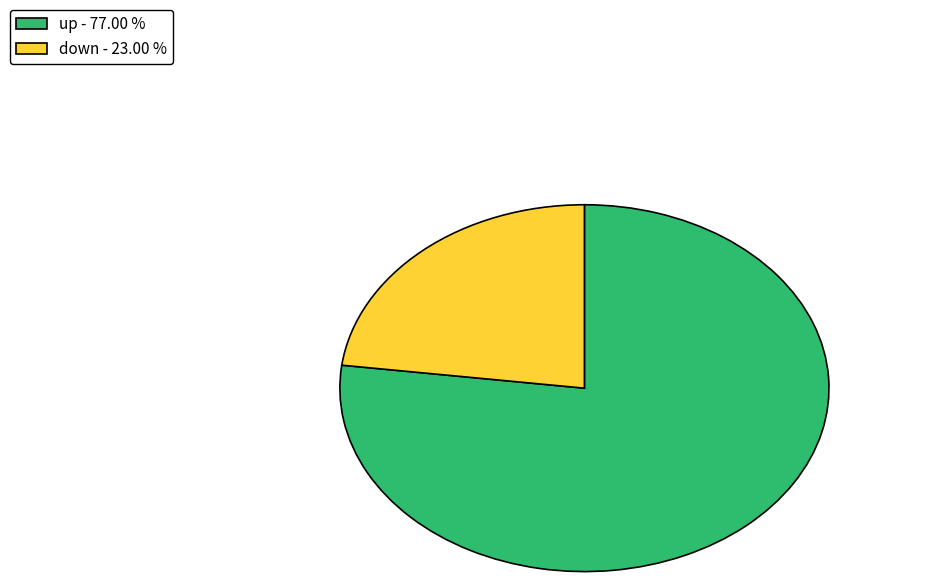

Do down - 23.00 % and up - 77.00 % together represent more than half of the pie?

Yes